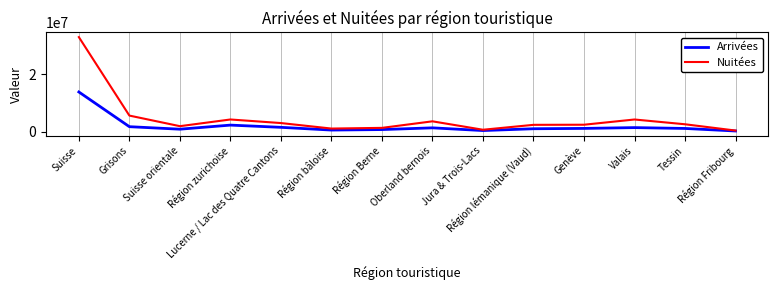

Rank the series by their average value, from highest to lowest.

Nuitées, Arrivées